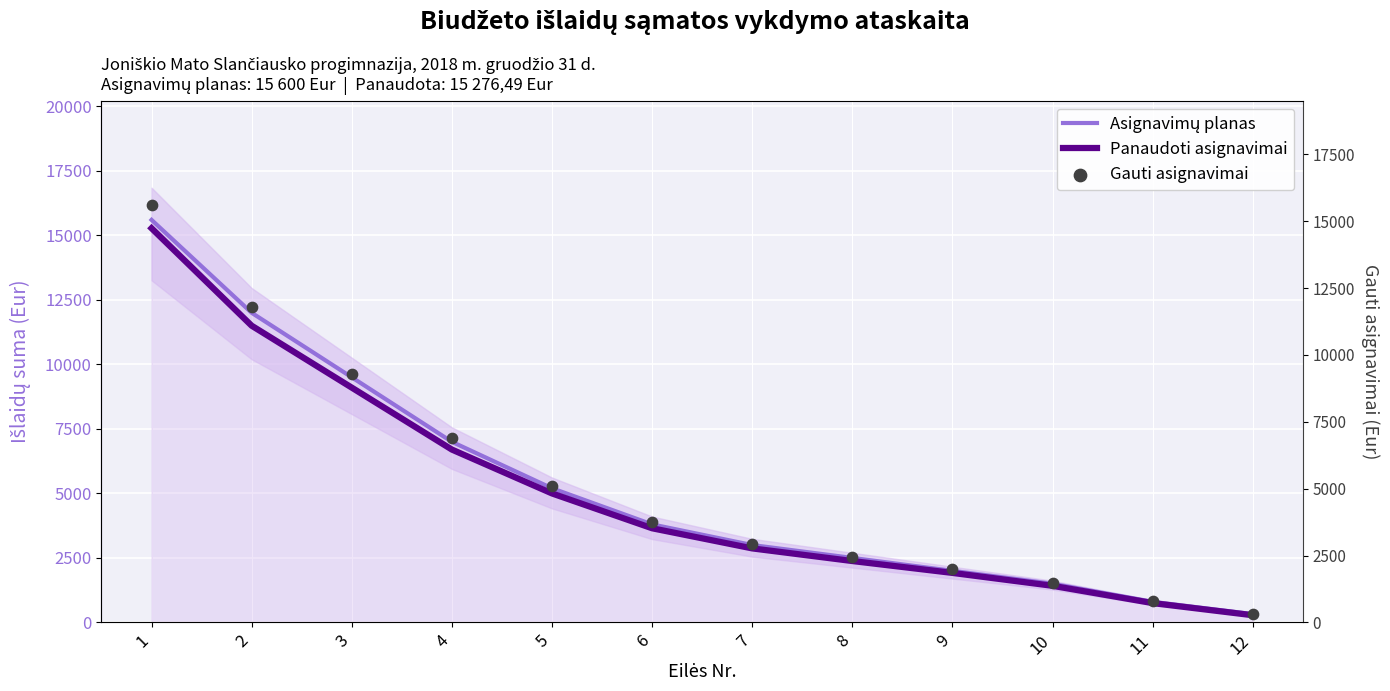

Which series has the largest Y range (max minus min)?

Gauti asignavimai